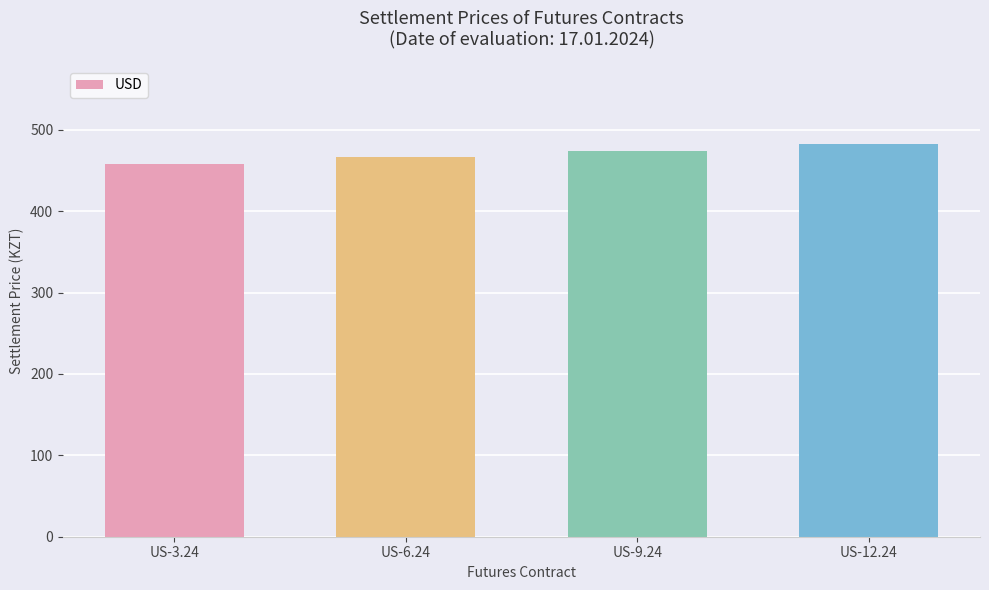

What is the ratio of the value at US-3.24 to the value at US-12.24?

1.0